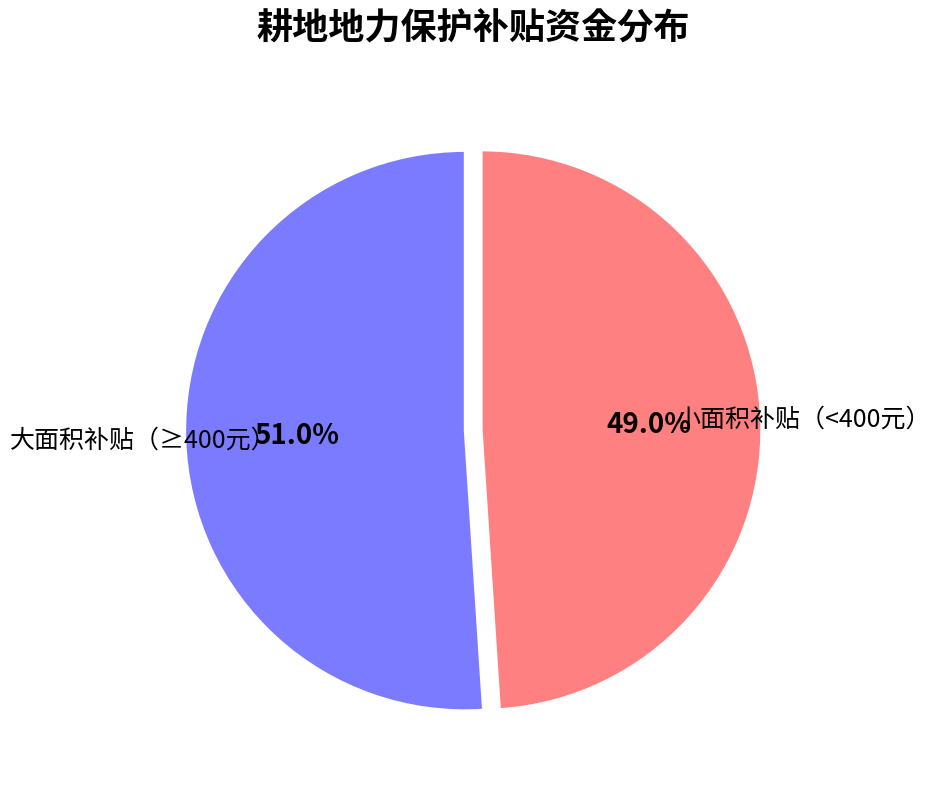

Is there a majority slice in this chart?

Yes